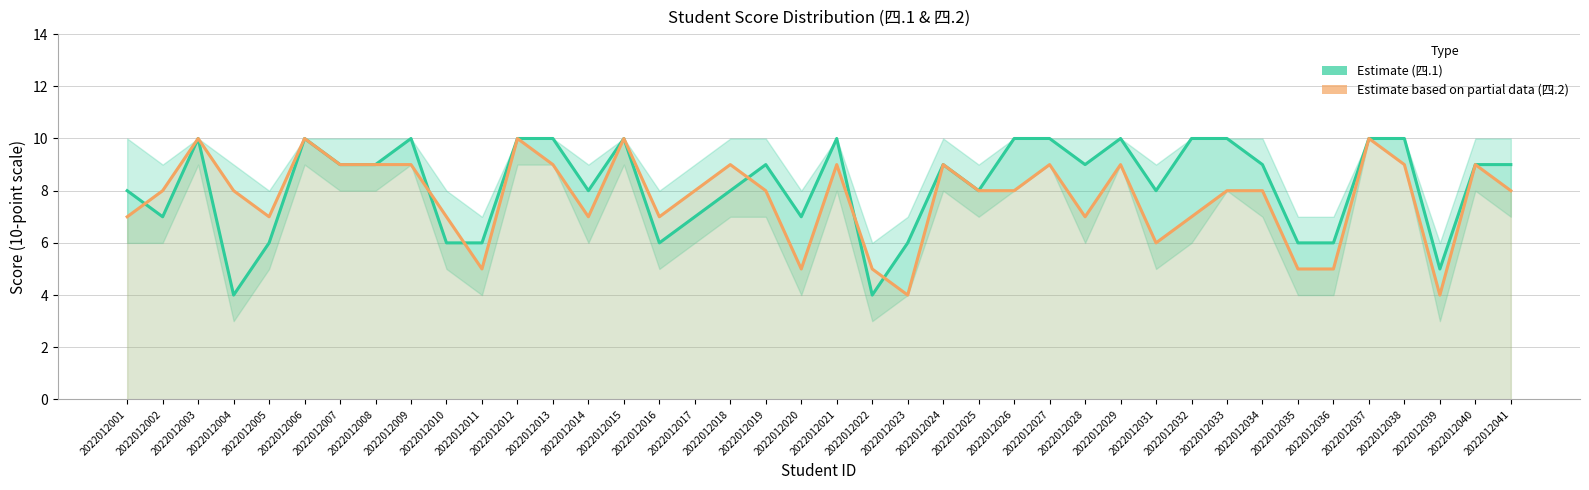

True or false: 四.2(10分) Estimate based on partial data and 四.1(10分) Estimate intersect in this chart.

True